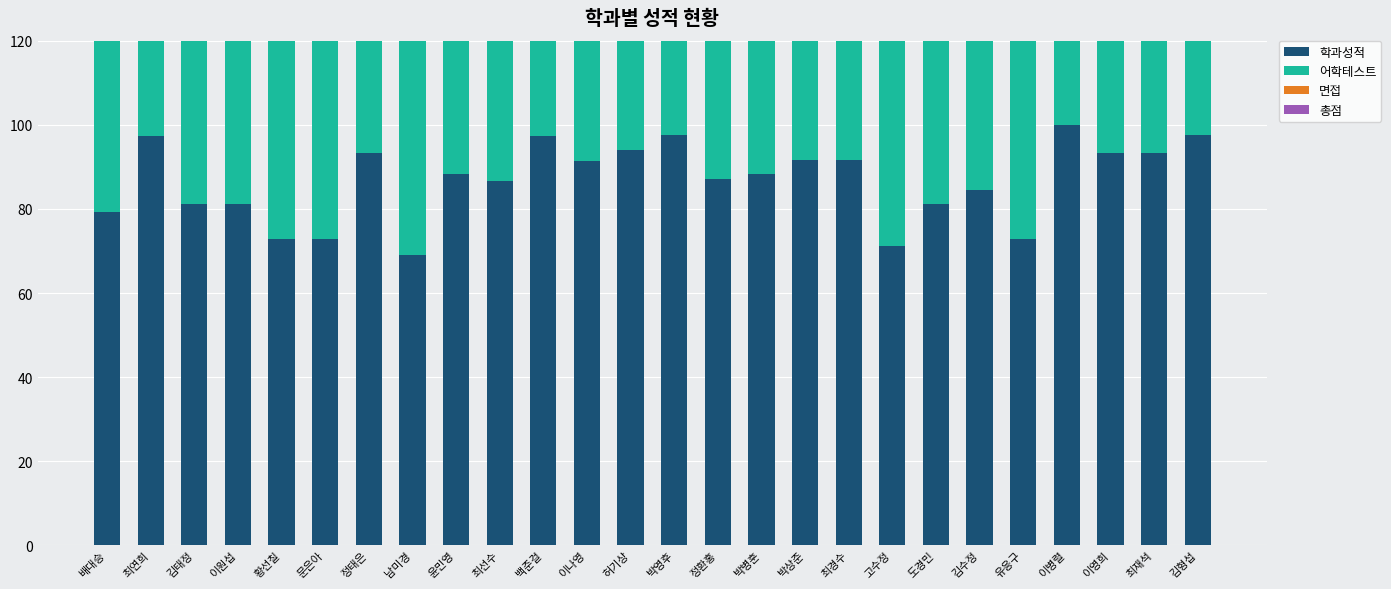

What is the value of the 면접 bar at the 18th from the left?

87.0